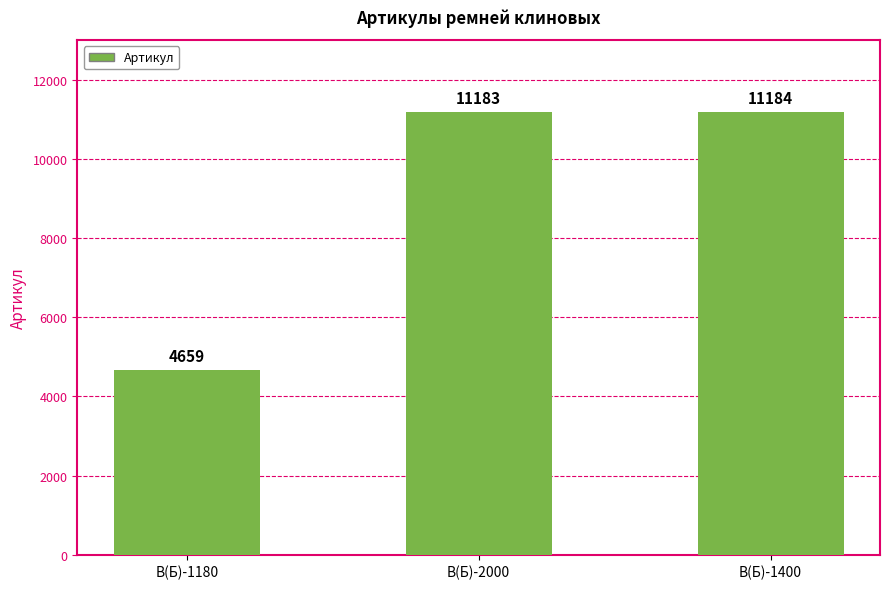

The value at В(Б)-1180 is 4659. True or false?

True